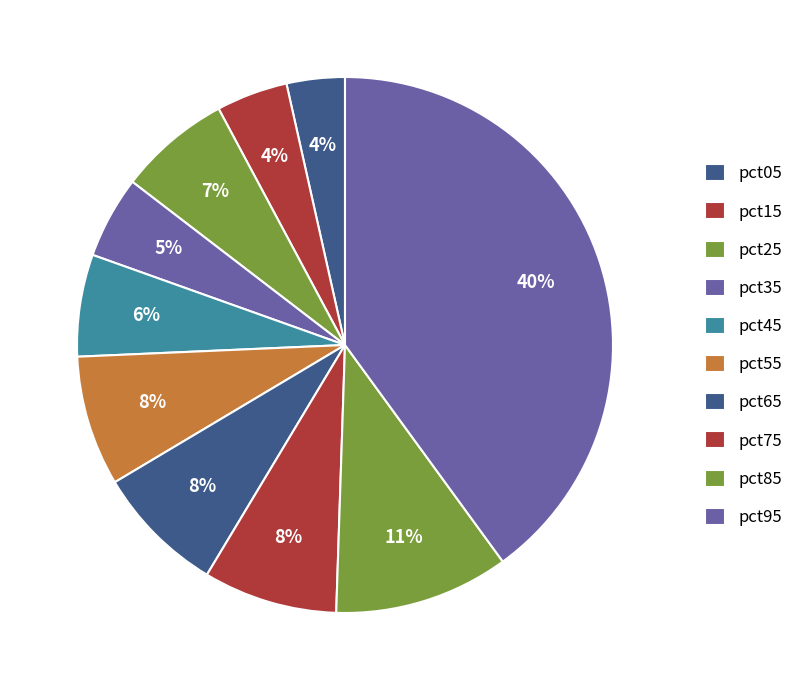

Which has a higher value, pct65 or pct25?

pct65